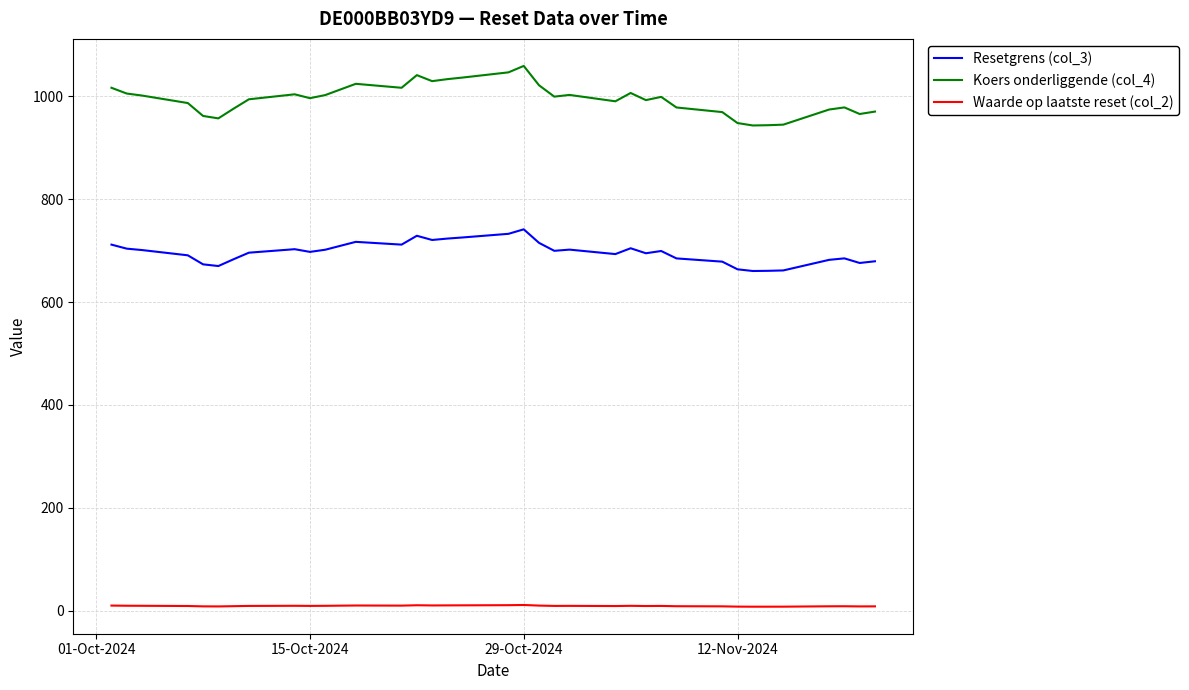

What is the highest value of the Resetgrens (col_3) series?

741.5